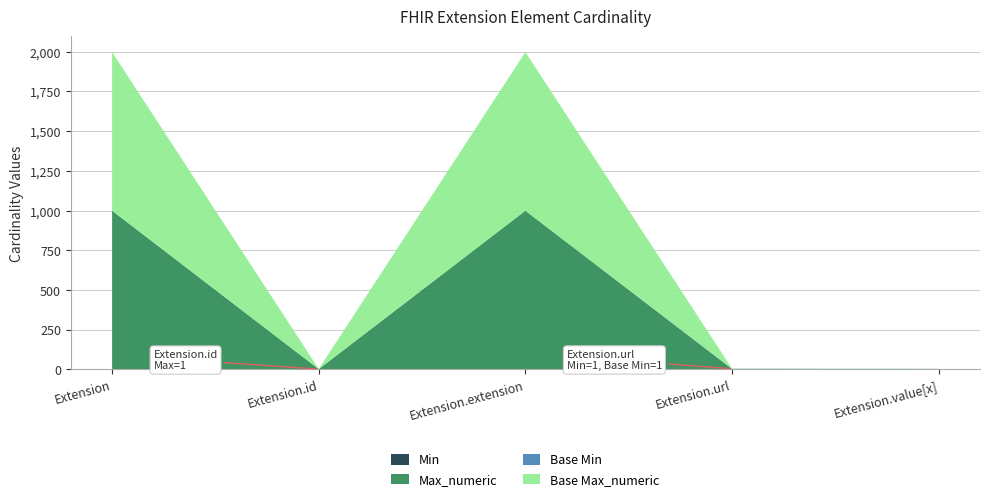

Reading left to right, what are all the values shown in this chart?

Min: Extension=0	Extension.id=0	Extension.extension=0	Extension.url=1	Extension.value[x]=1
Max_numeric: Extension=999	Extension.id=1	Extension.extension=999	Extension.url=1	Extension.value[x]=1
Base Min: Extension=0	Extension.id=0	Extension.extension=0	Extension.url=1	Extension.value[x]=0
Base Max_numeric: Extension=999	Extension.id=1	Extension.extension=999	Extension.url=1	Extension.value[x]=1